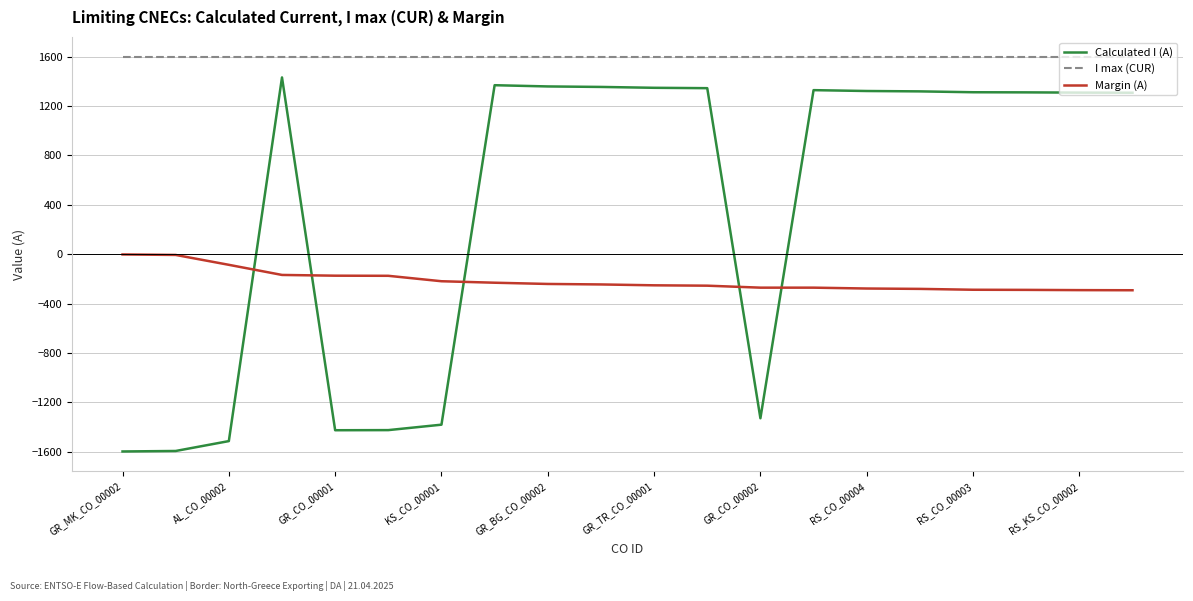

What is the minimum value for I max (CUR)?

1600